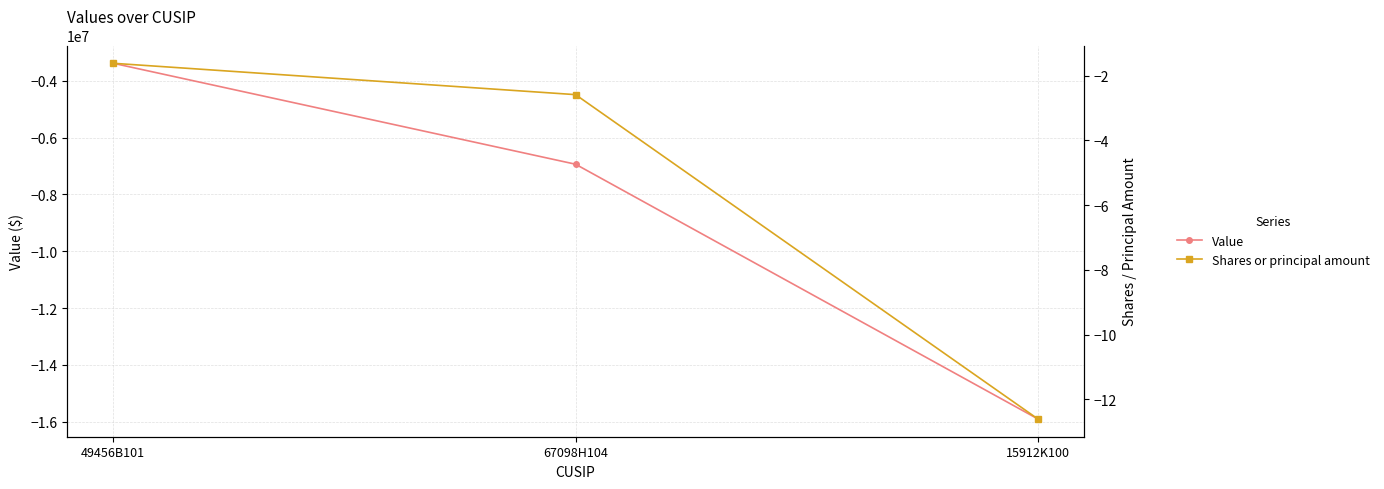

List the series in order of their overall mean, highest first.

Shares or principal amount, Value